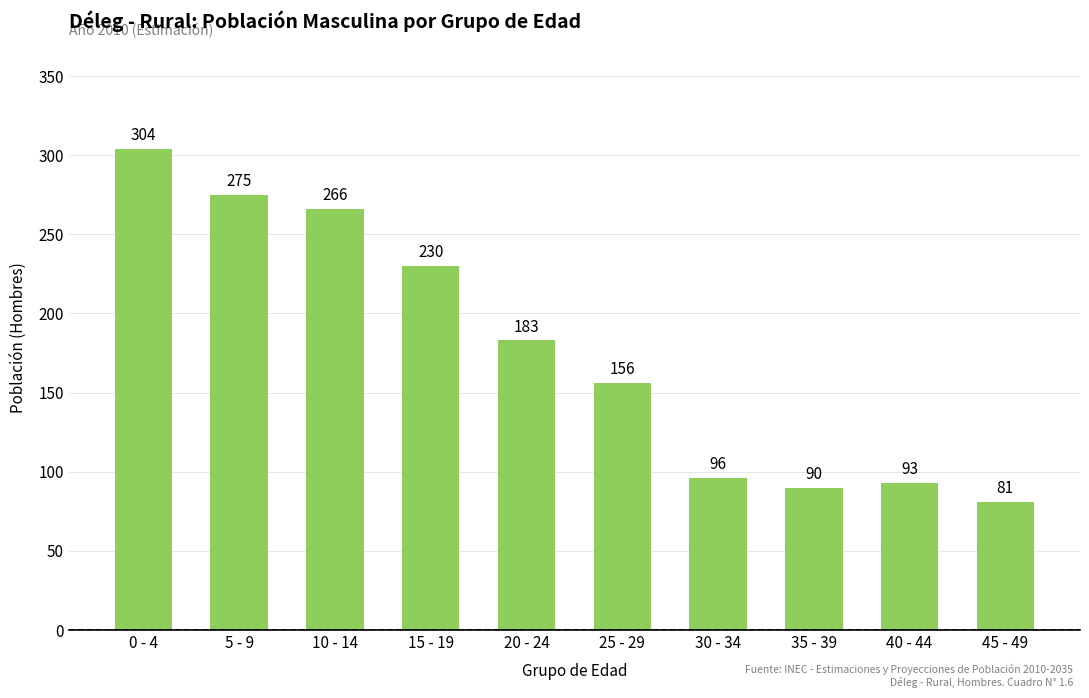

At which label does the data first exceed 183?

0 - 4